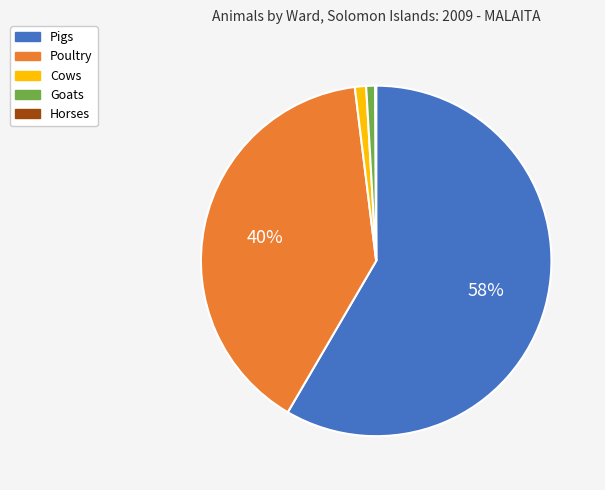

What is the largest slice in the pie chart?

Pigs